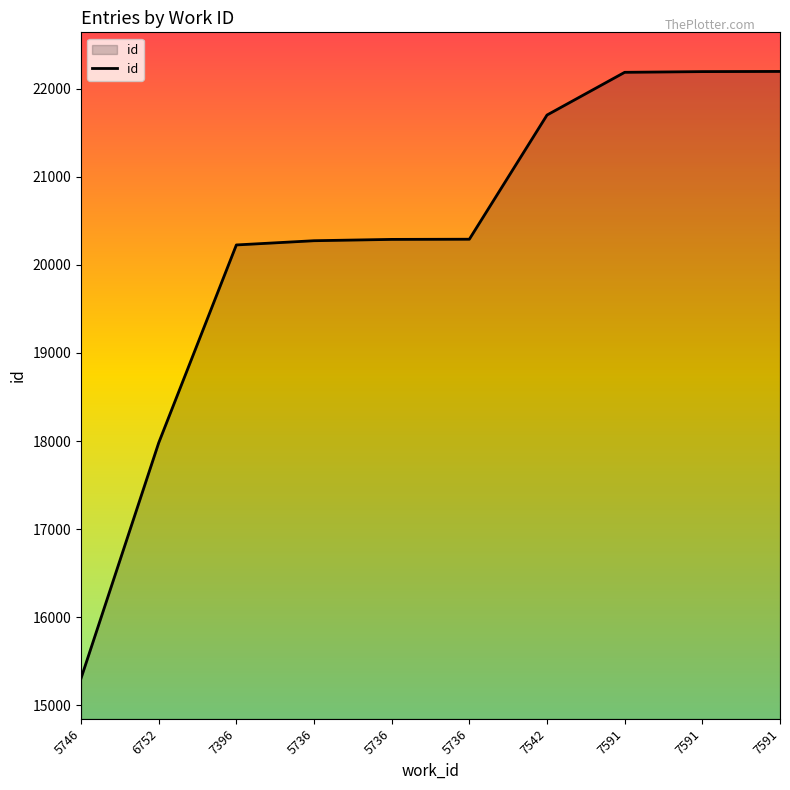

List the labels in order of value, smallest first.

5746, 6752, 7396, 5736, 5736, 5736, 7542, 7591, 7591, 7591